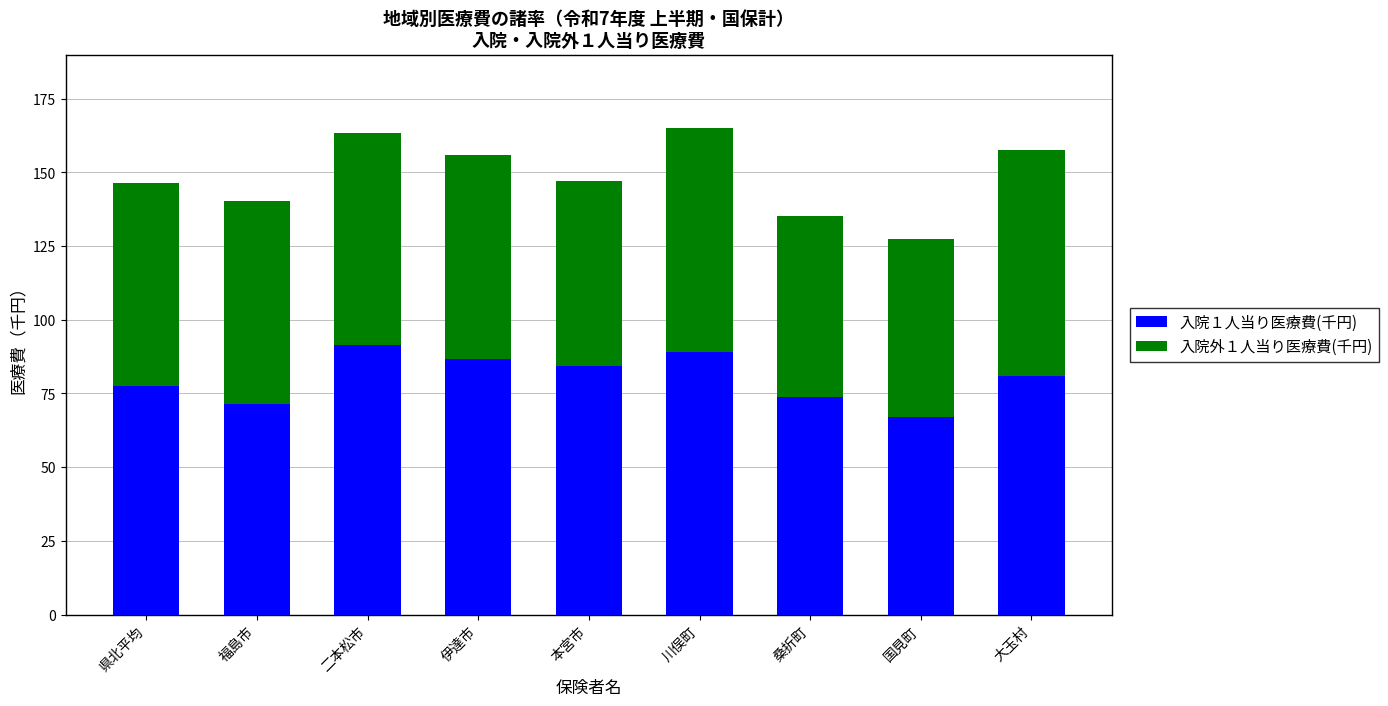

Reading right to left, list the values for the 入院１人当り医療費(千円) series.

大玉村=81.0	国見町=67.0	桑折町=73.9	川俣町=89.0	本宮市=84.5	伊達市=86.8	二本松市=91.4	福島市=71.5	県北平均=77.6